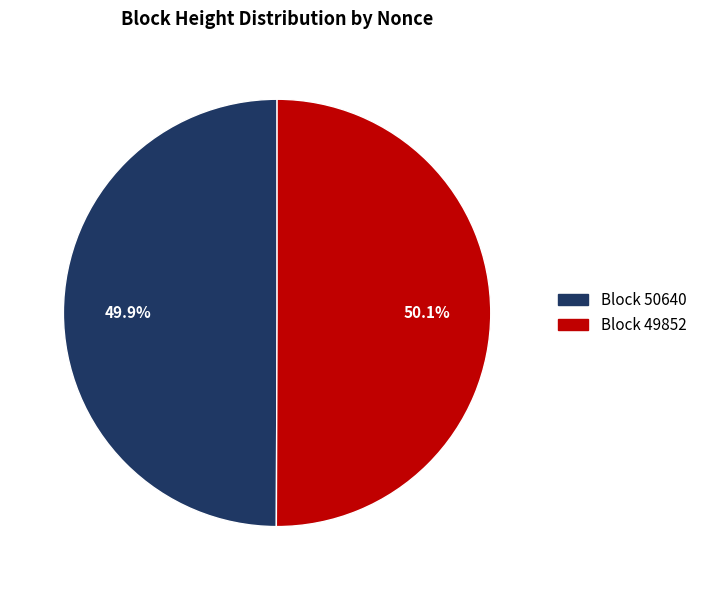

Does any single category account for the majority?

Yes